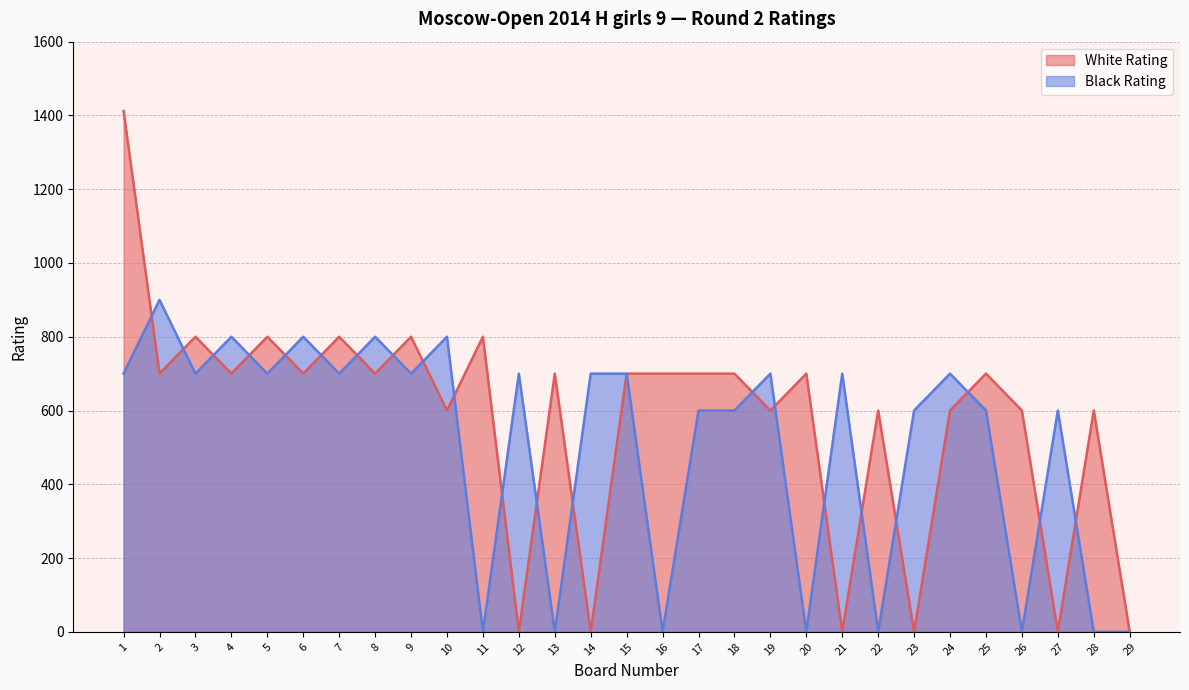

In White Rating, how many points are higher than both neighbors (excluding endpoints)?

10